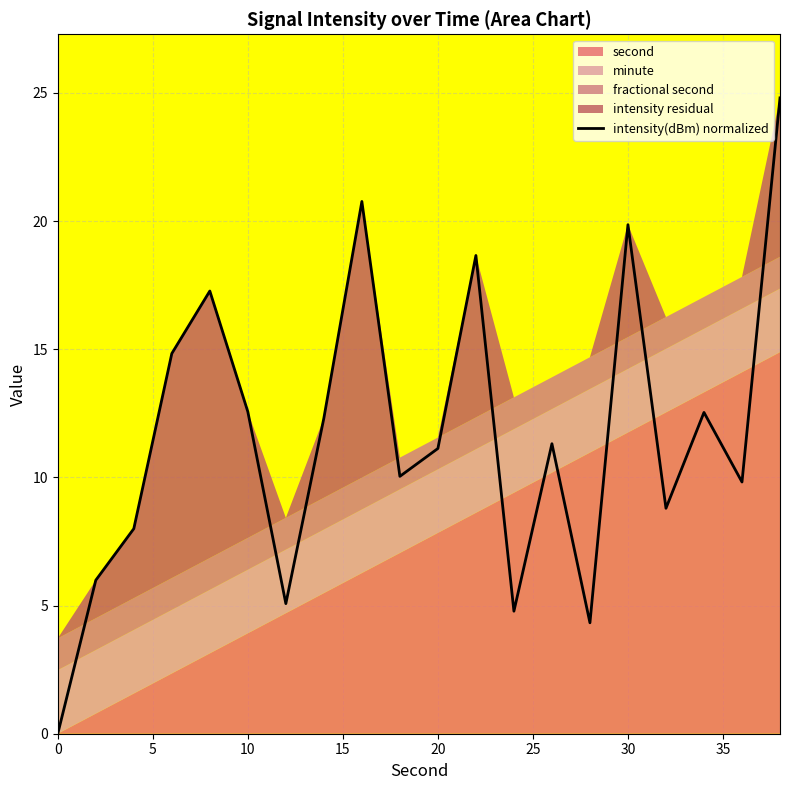

True or false: the data shows 3.3 at 17.

False